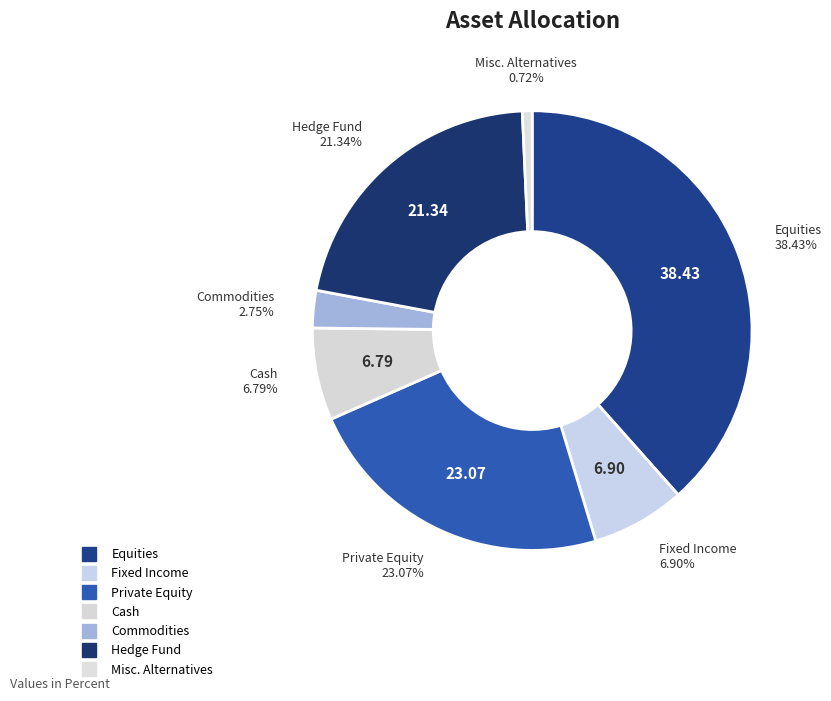

What percentage is the Hedge Fund slice, to the nearest percent?

21%